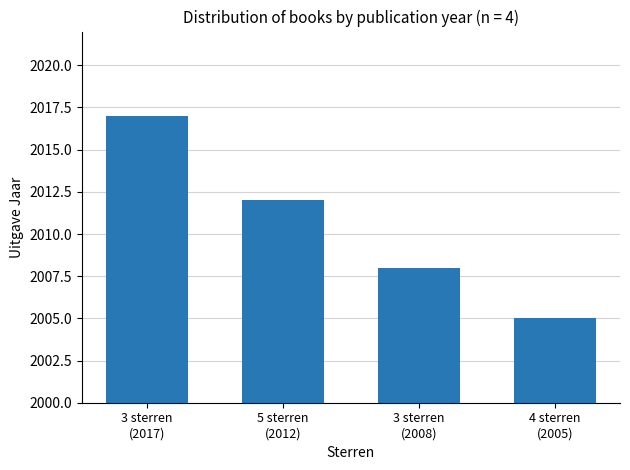

Rank the categories by value from highest to lowest.

3 sterren
(2017), 5 sterren
(2012), 3 sterren
(2008), 4 sterren
(2005)